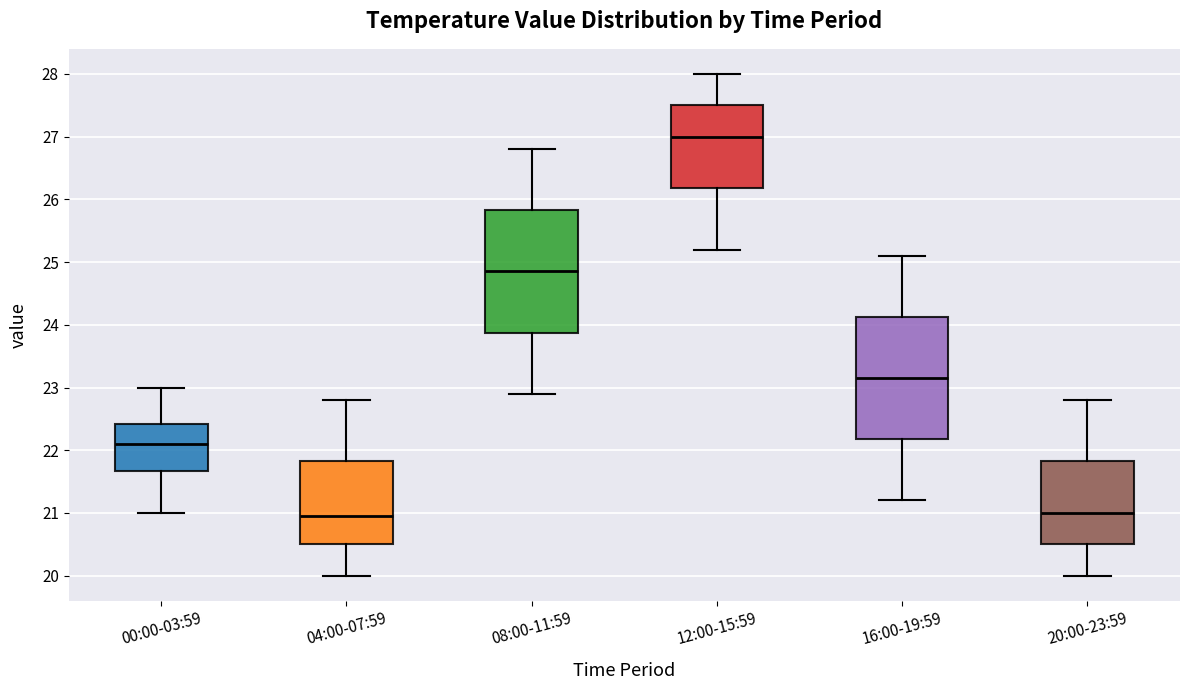

Reading left to right, transcribe this box plot: for each box, give where its median line is, the range the box spans, and where its two whiskers end, as read against the y-axis. The values are not printed on the chart, so give them approximately, as read against the axis.

00:00-03:59: median 22.1, box 21.7 to 22.4, whiskers 21.0 to 23.0
04:00-07:59: median 21.0, box 20.5 to 21.8, whiskers 20.0 to 22.8
08:00-11:59: median 24.9, box 23.9 to 25.8, whiskers 22.9 to 26.8
12:00-15:59: median 27.0, box 26.2 to 27.5, whiskers 25.2 to 28.0
16:00-19:59: median 23.2, box 22.2 to 24.1, whiskers 21.2 to 25.1
20:00-23:59: median 21.0, box 20.5 to 21.8, whiskers 20.0 to 22.8